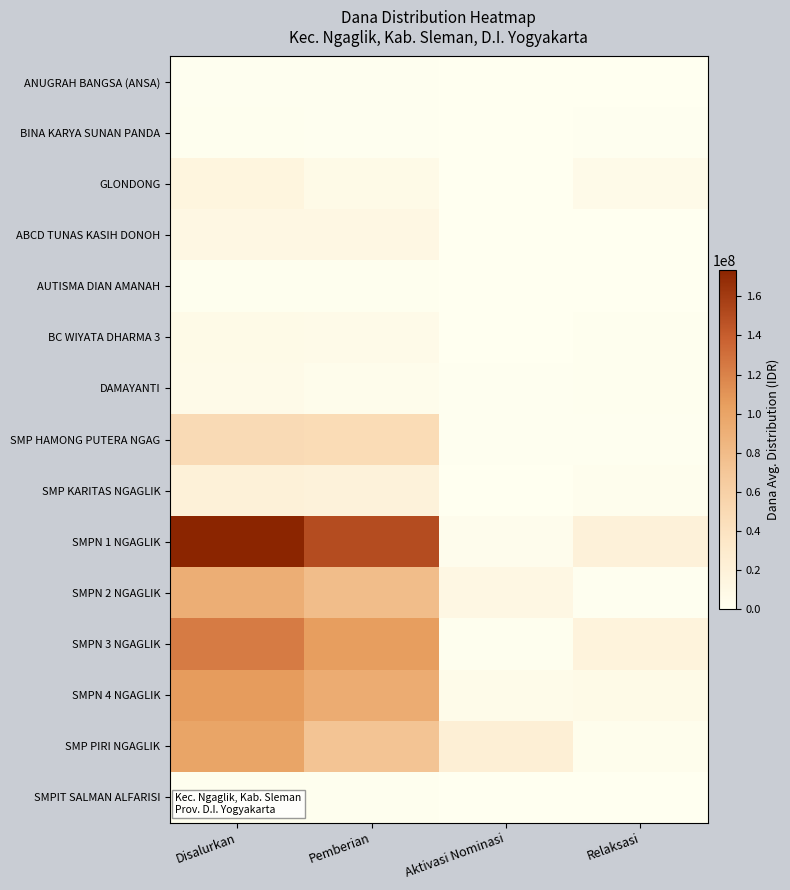

At Relaksasi, list the series in order from largest to smallest.

SMPN 1 NGAGLIK, SMPN 3 NGAGLIK, SMPN 4 NGAGLIK, GLONDONG, SMP PIRI NGAGLIK, SMP KARITAS NGAGLIK, BC WIYATA DHARMA 3, DAMAYANTI, SMPN 2 NGAGLIK, BINA KARYA SUNAN PANDA, SMP HAMONG PUTERA NGAG, ANUGRAH BANGSA (ANSA), ABCD TUNAS KASIH DONOH, AUTISMA DIAN AMANAH, SMPIT SALMAN ALFARISI